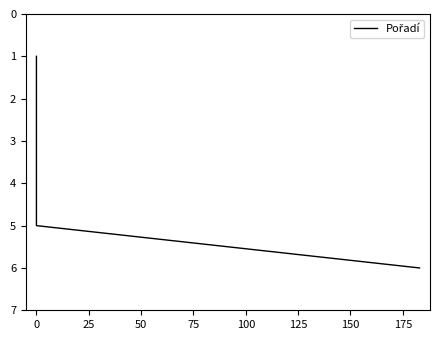

What is the change in value from 25 to 100?

+3